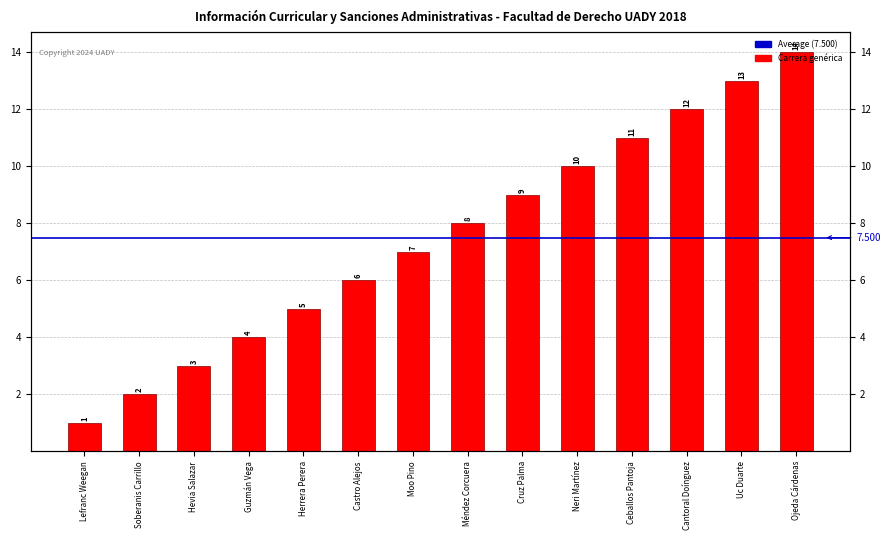

Reading left to right, what are all the values shown in this chart?

Lefranc Weegan=1	Soberanis Carrillo=2	Hevia Salazar=3	Guzmán Vega=4	Herrera Perera=5	Castro Alejos=6	Moo Pino=7	Méndez Corcuera=8	Cruz Palma=9	Neri Martínez=10	Ceballos Pantoja=11	Cantoral Doínguez=12	Uc Duarte=13	Ojeda Cárdenas=14